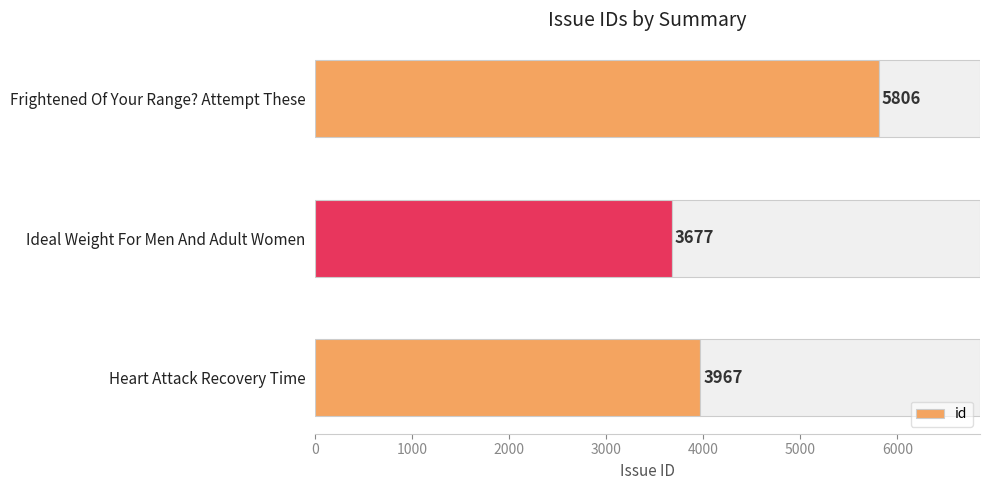

The value of id at Heart Attack Recovery Time is 2372. True or false?

False